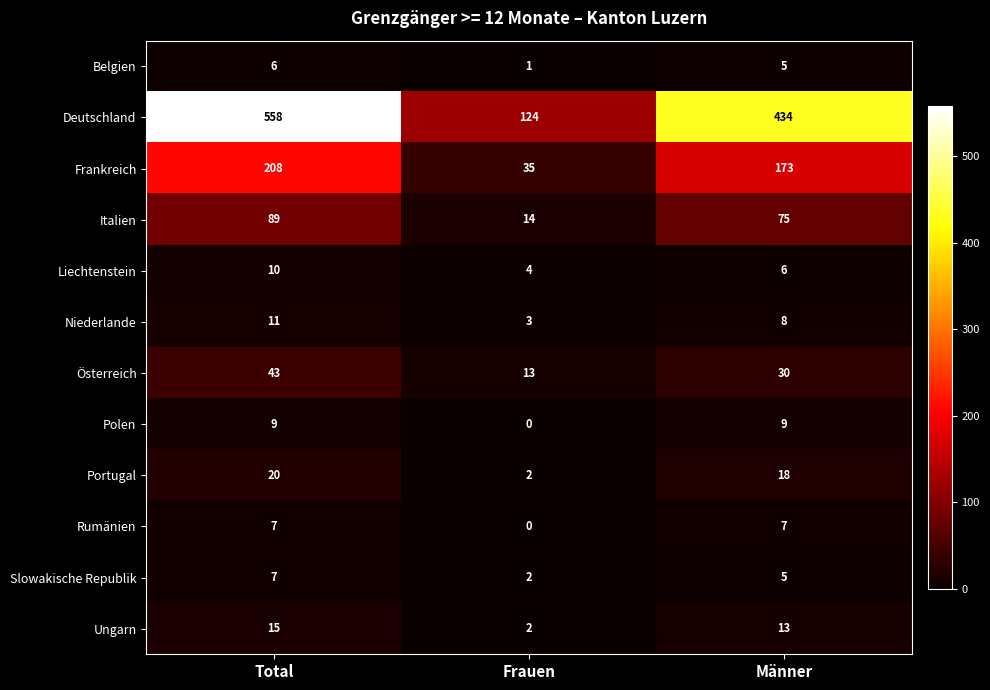

How many distinct data groups are displayed?

12